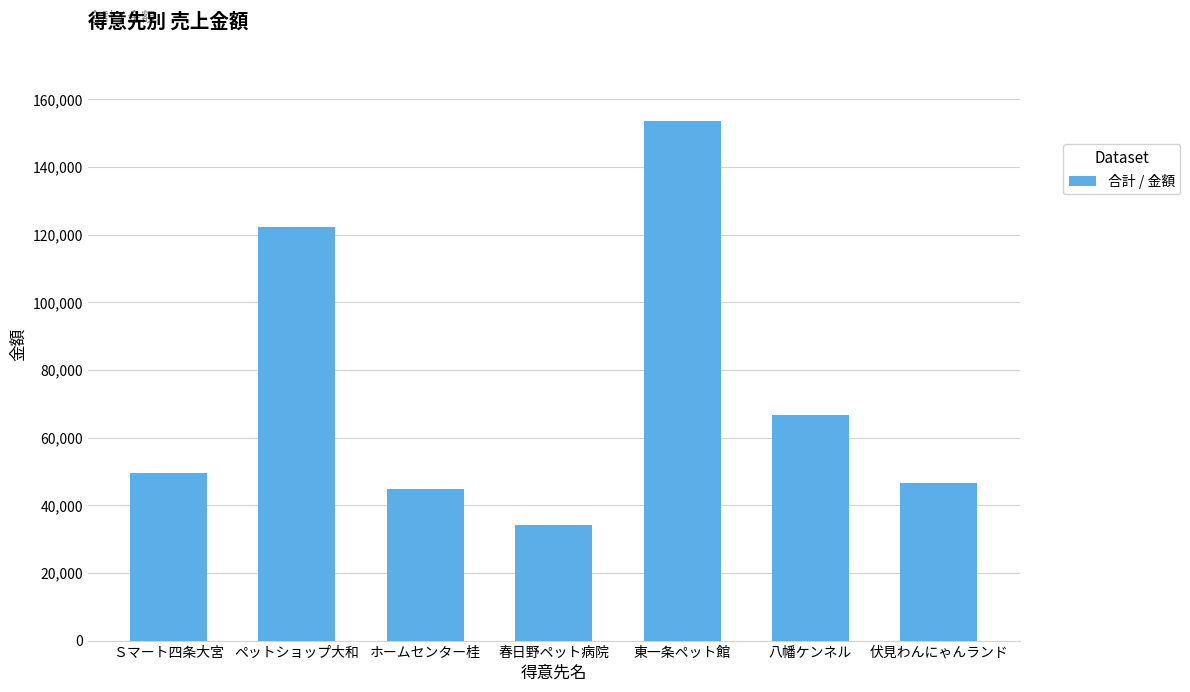

Read the value at 春日野ペット病院, to the nearest 10.

34200